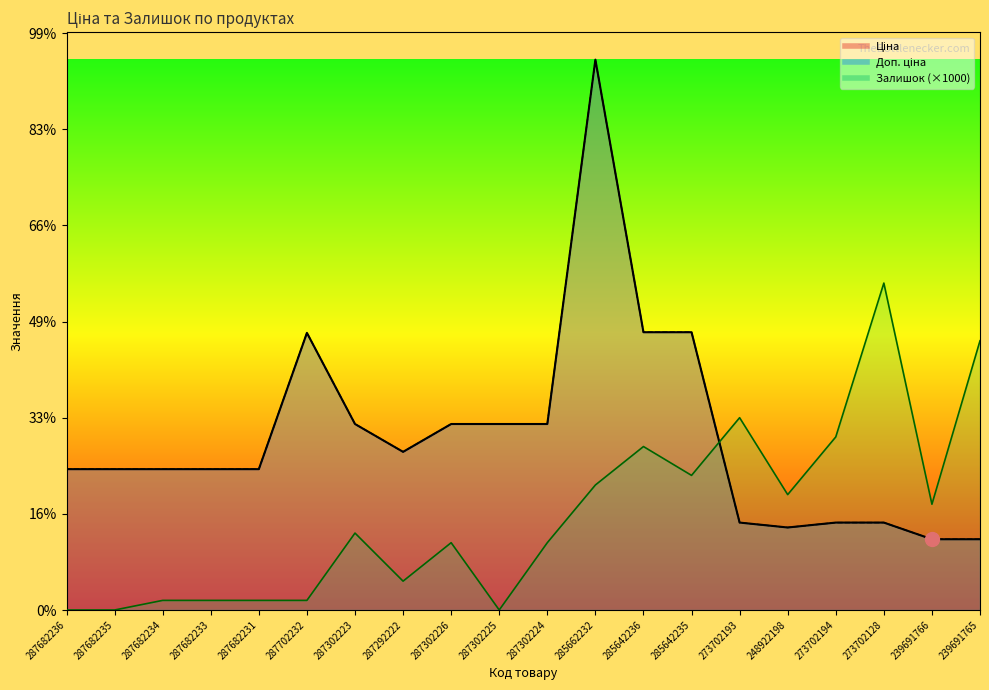

Rank the series by their maximum value, from highest to lowest.

Ціна, Доп. ціна, Залишок